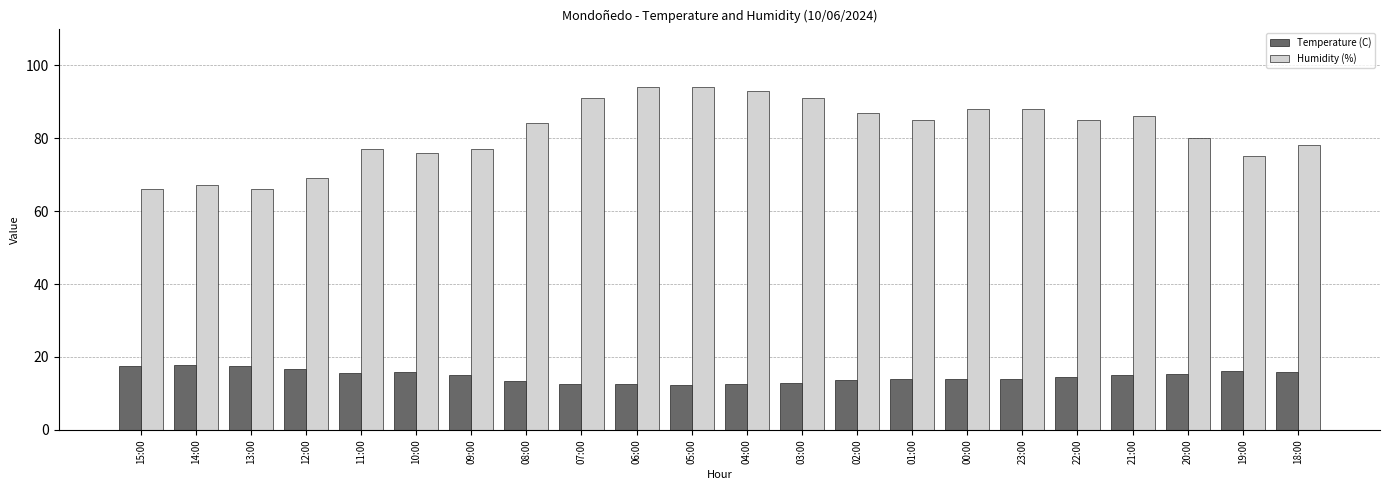

What are all the series names shown in the legend?

Temperature (C), Humidity (%)